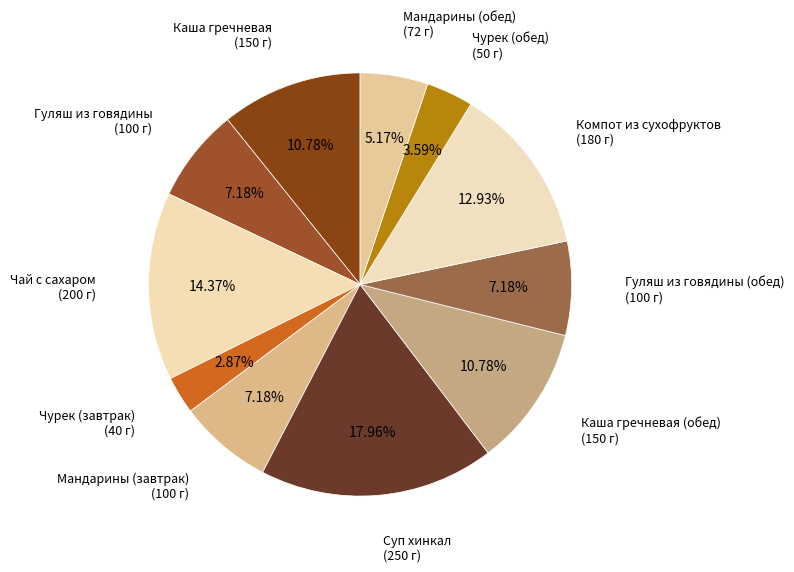

Is there a majority slice in this chart?

No